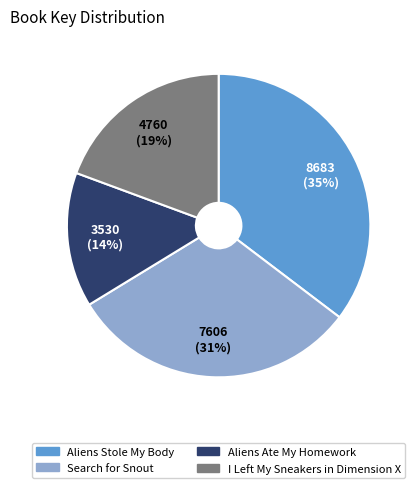

Does Aliens Ate My Homework represent more than half of the total?

No